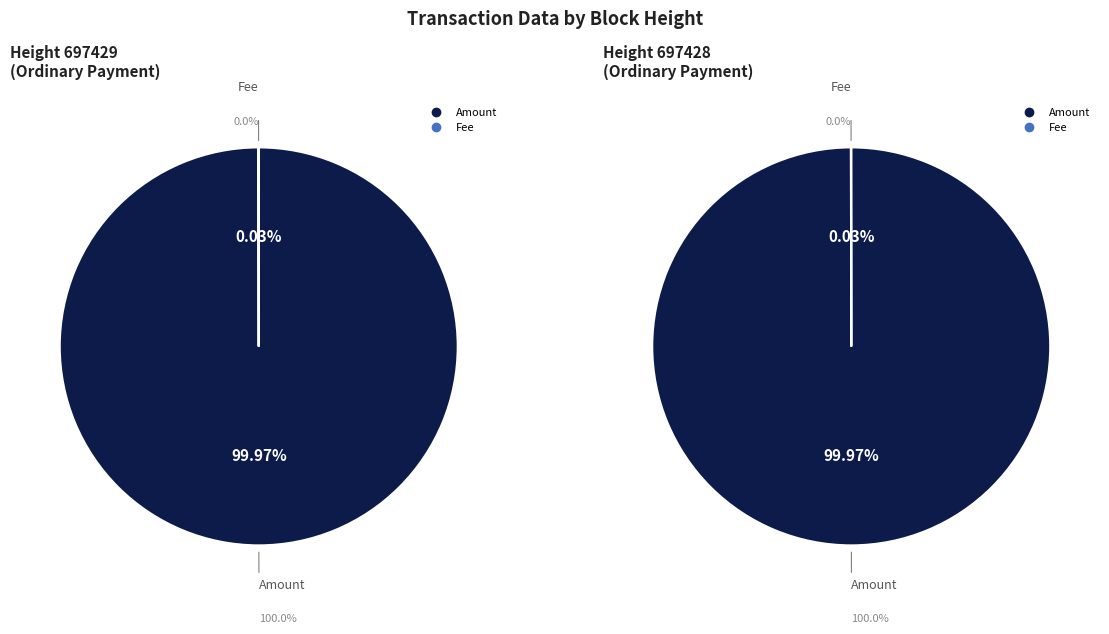

How many segments does this pie chart have?

2